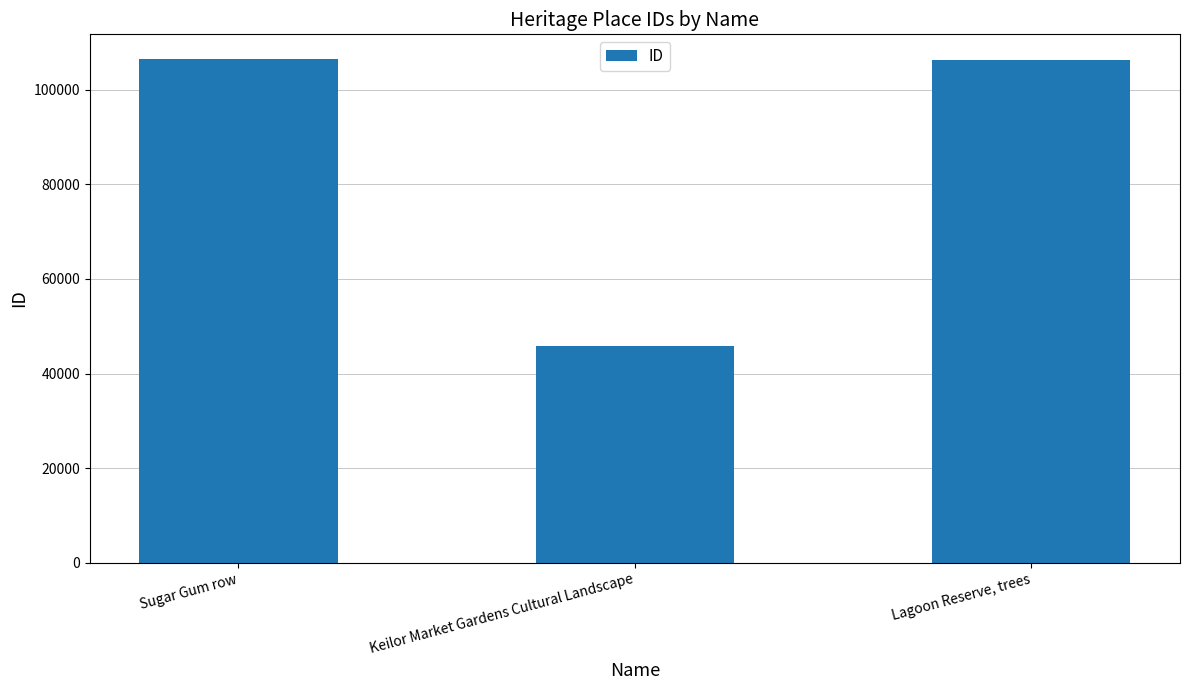

What is the label of the 1st bar from the left?

Sugar Gum row